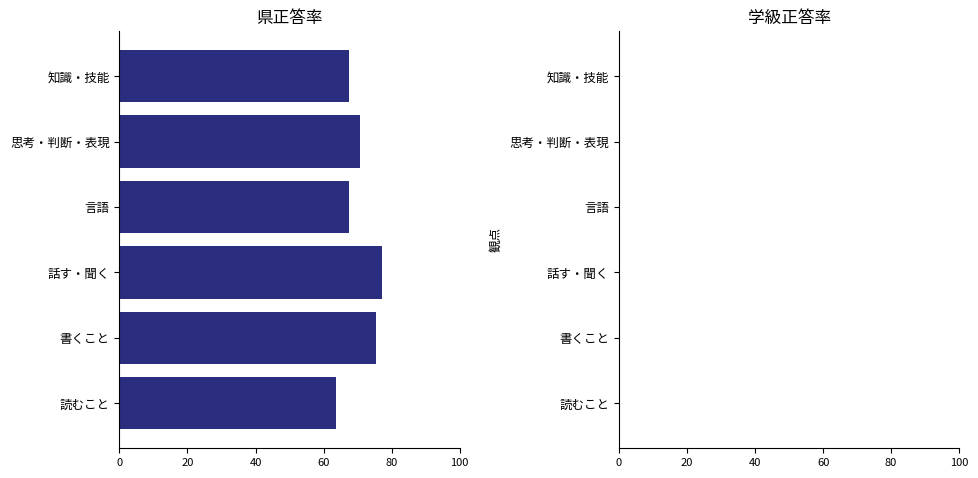

How many data points does each series have?

6